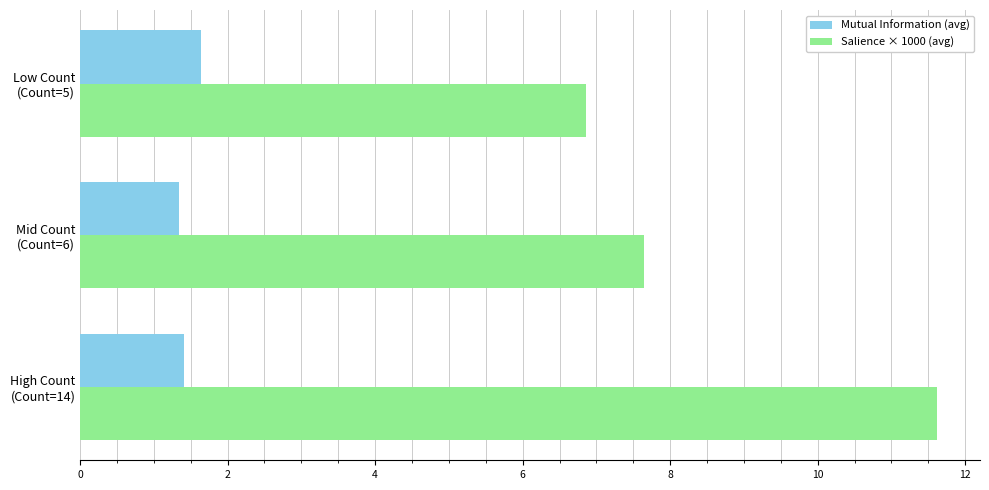

What is the minimum value shown in the chart?

1.3